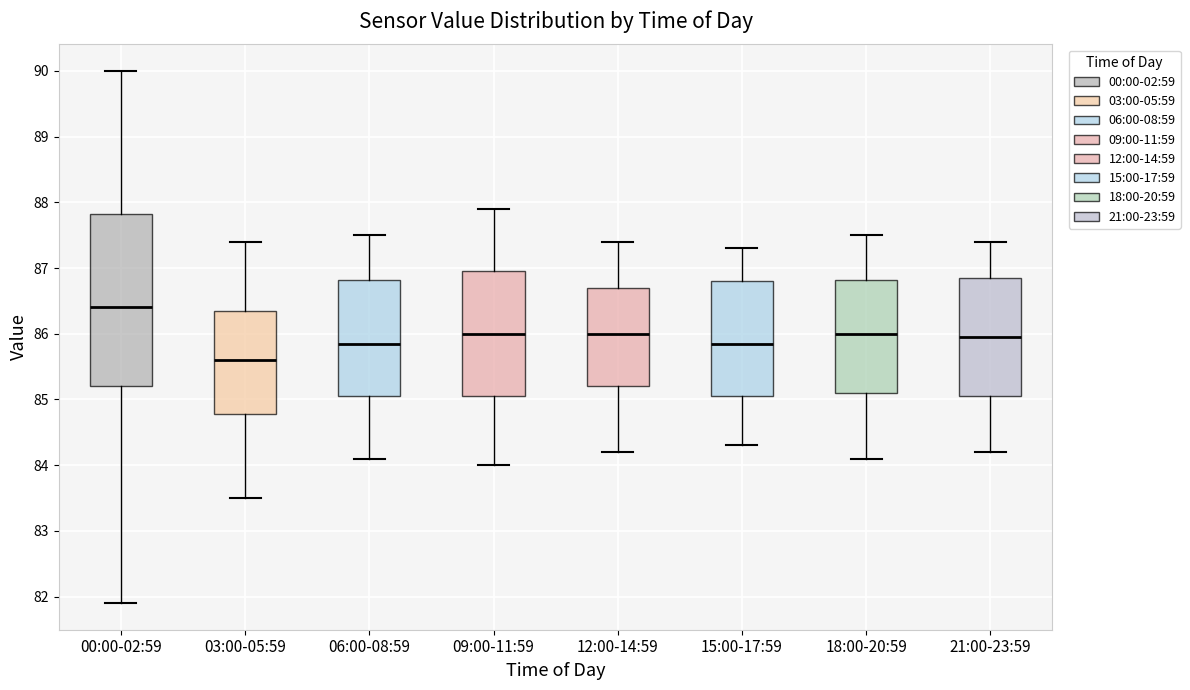

Reading left to right, read every box against the y-axis: the position of its median line, the range the box covers, and the ends of its whiskers. The values are not printed on the chart, so give them approximately, as read against the axis.

00:00-02:59: median 86.4, box 85.2 to 87.8, whiskers 81.9 to 90.0
03:00-05:59: median 85.6, box 84.8 to 86.4, whiskers 83.5 to 87.4
06:00-08:59: median 85.9, box 85.1 to 86.8, whiskers 84.1 to 87.5
09:00-11:59: median 86.0, box 85.1 to 87.0, whiskers 84.0 to 87.9
12:00-14:59: median 86.0, box 85.2 to 86.7, whiskers 84.2 to 87.4
15:00-17:59: median 85.9, box 85.1 to 86.8, whiskers 84.3 to 87.3
18:00-20:59: median 86.0, box 85.1 to 86.8, whiskers 84.1 to 87.5
21:00-23:59: median 86.0, box 85.1 to 86.9, whiskers 84.2 to 87.4